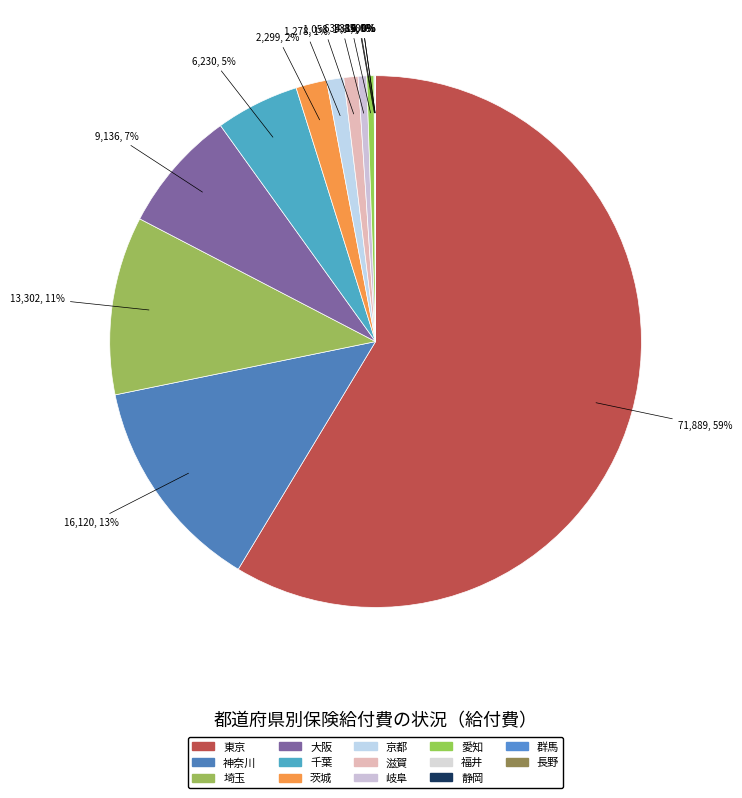

What percentage do 埼玉 and 東京 together represent?

69.5%